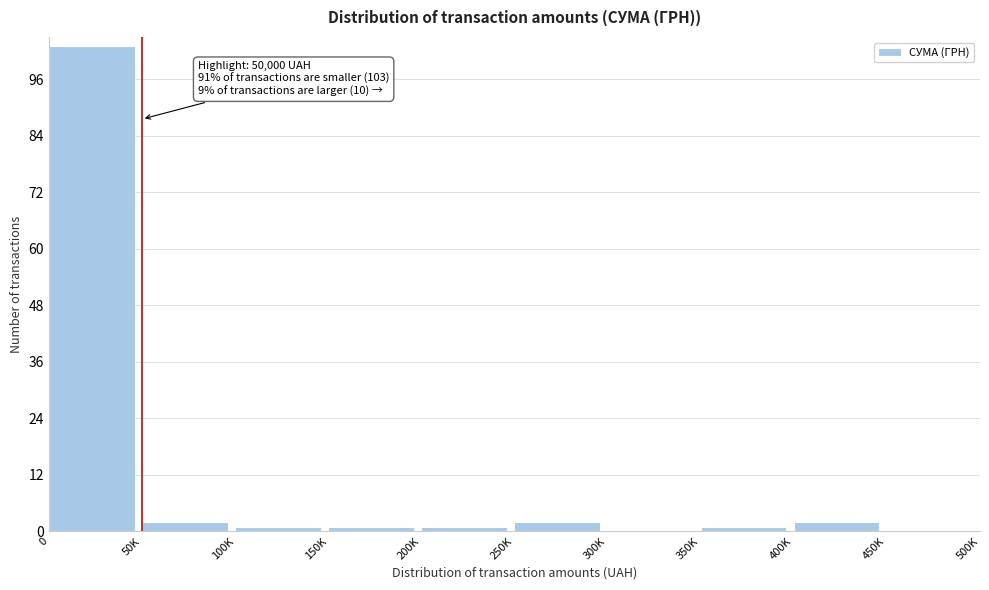

Reading left to right, what are all the values shown in this chart?

0=103	50K=2	100K=1	150K=1	200K=1	250K=2	300K=0	350K=1	400K=2	450K=0